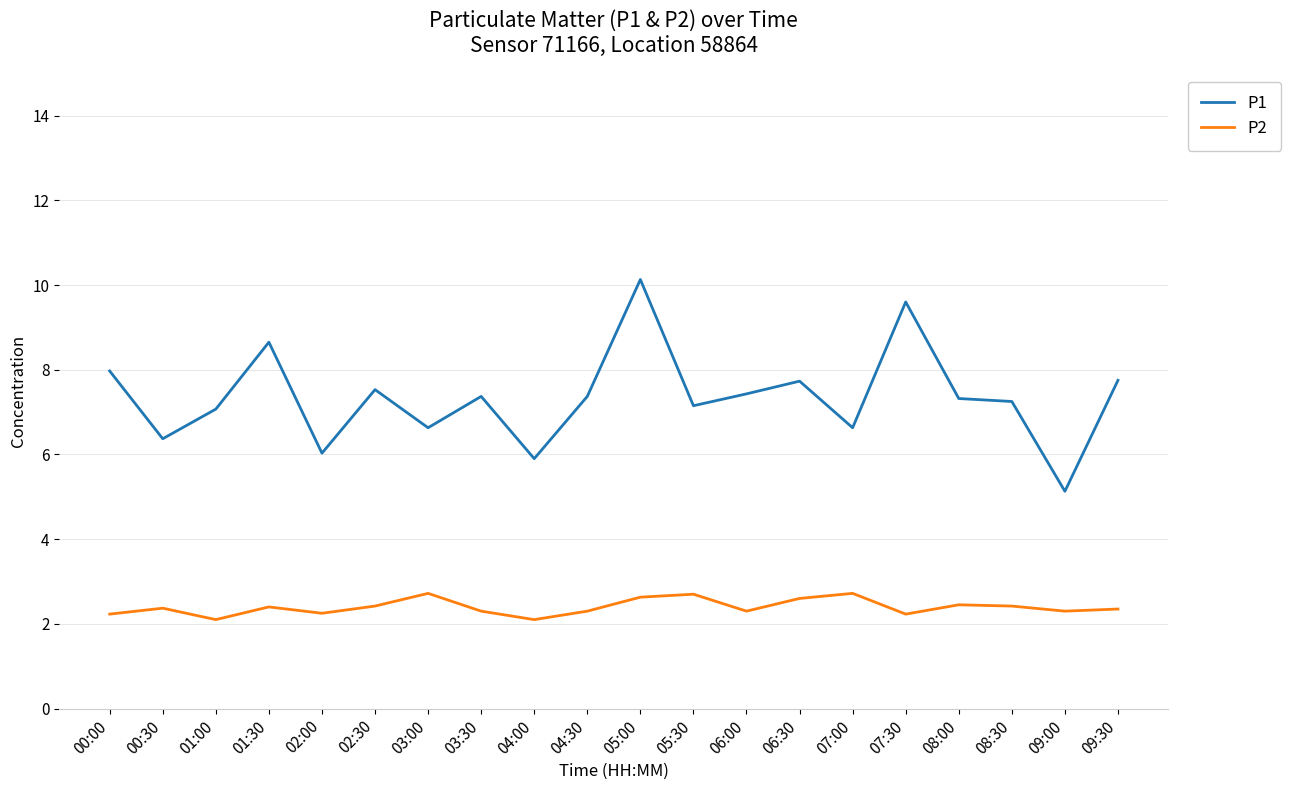

At 09:00, list the series in order from largest to smallest.

P1, P2